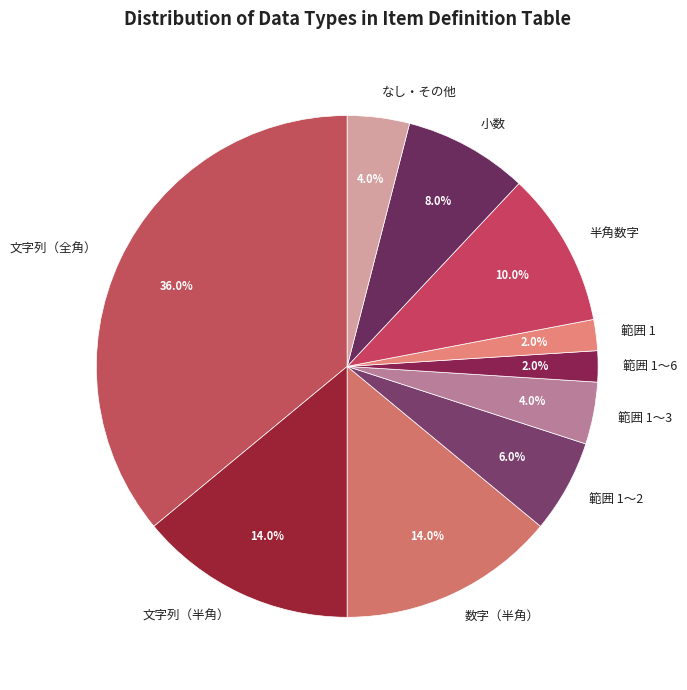

Does any single category account for the majority?

No